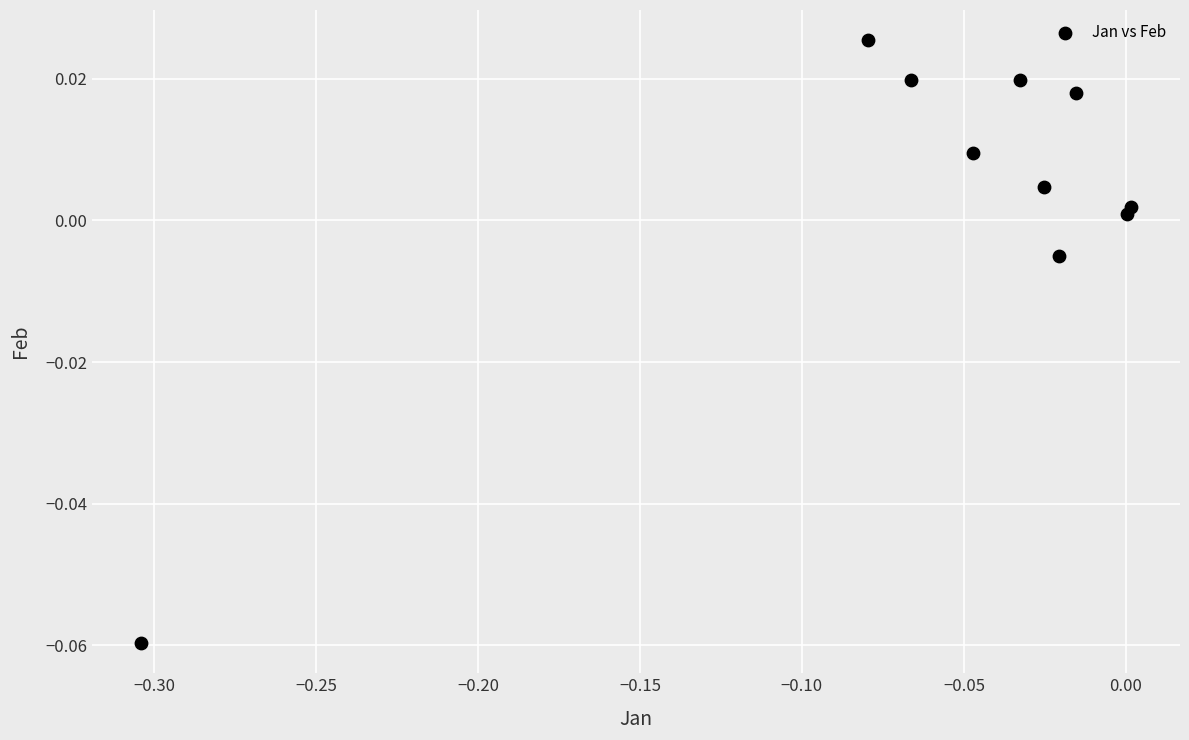

What is the range of X values (max minus min)?

0.3